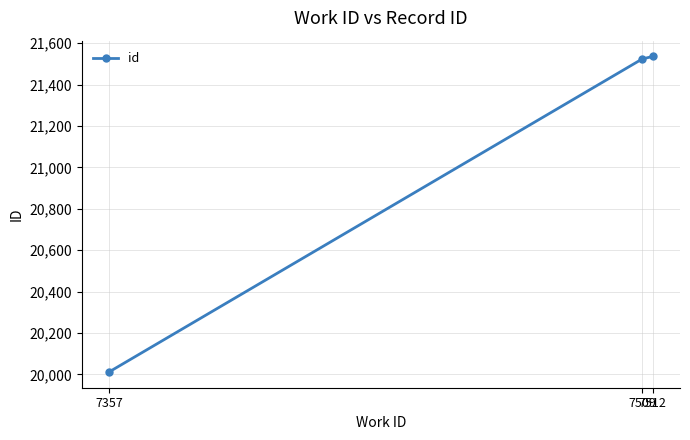

Reading left to right, list all the values displayed in this chart.

7357=20012	7509=21524	7512=21536